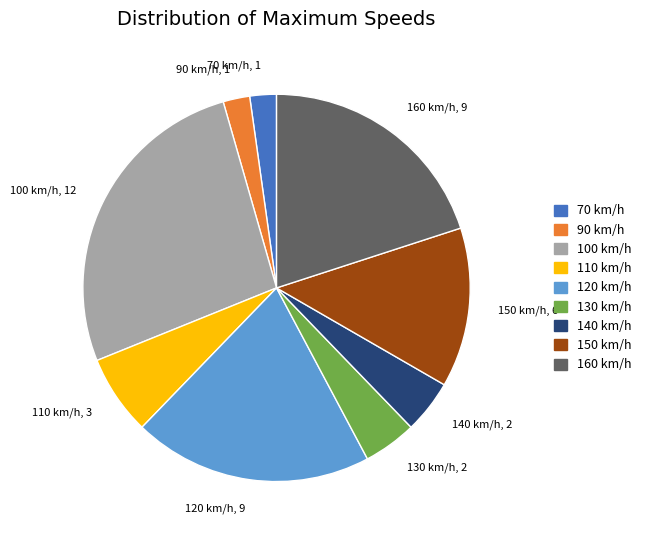

Which slice is the largest?

100